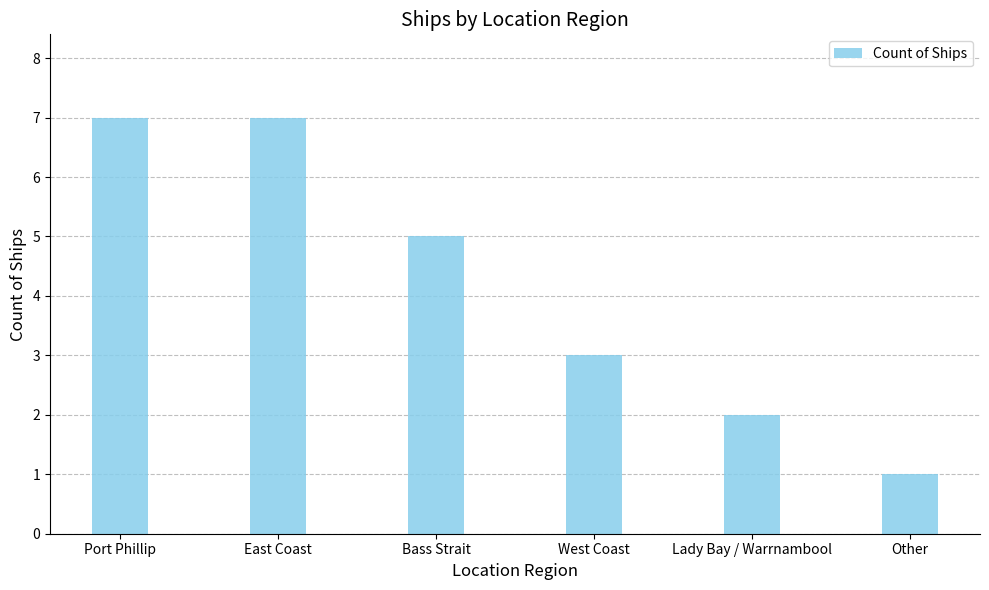

What is the label of the 3rd bar from the right?

West Coast